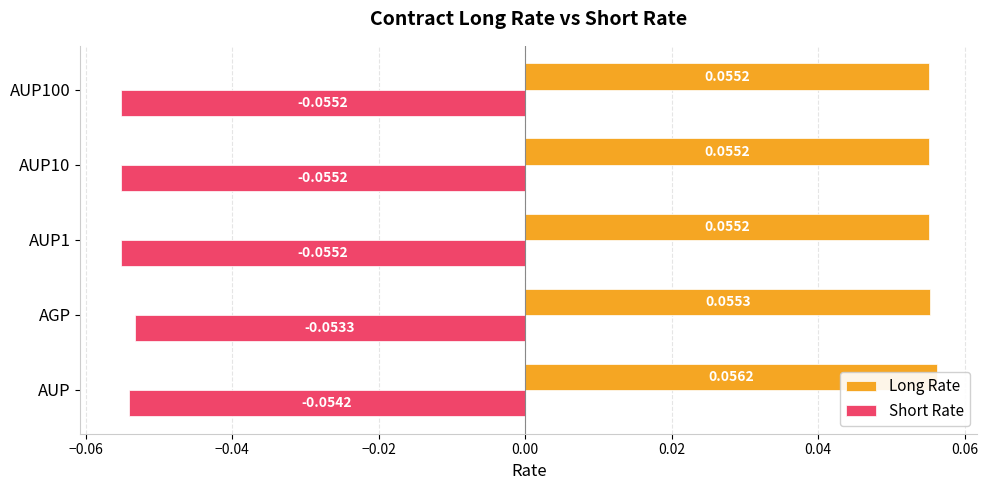

Which series changed the most between AUP10 and AUP100?

Long Rate